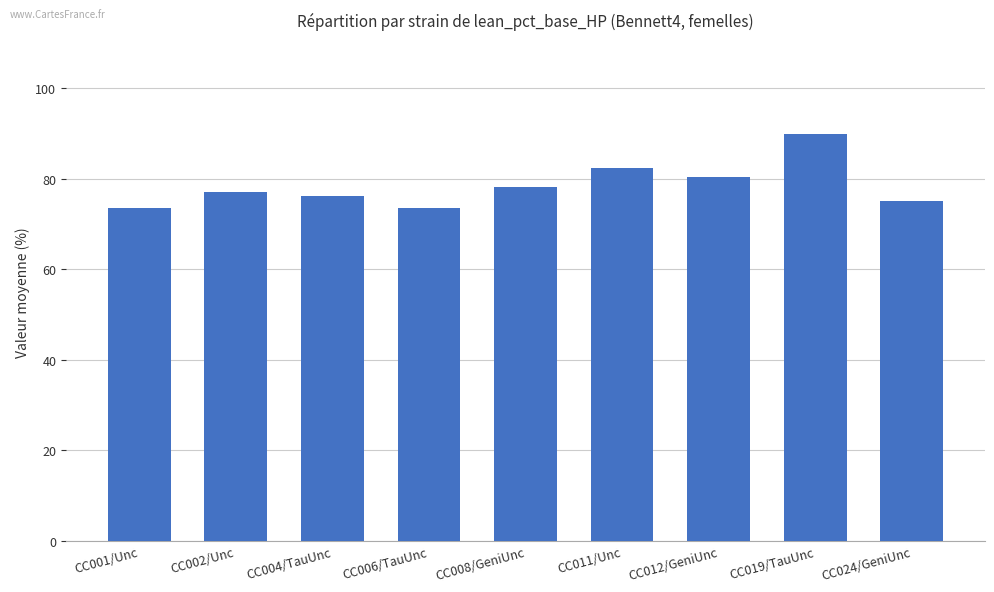

Which has a higher value, CC001/Unc or CC019/TauUnc?

CC019/TauUnc